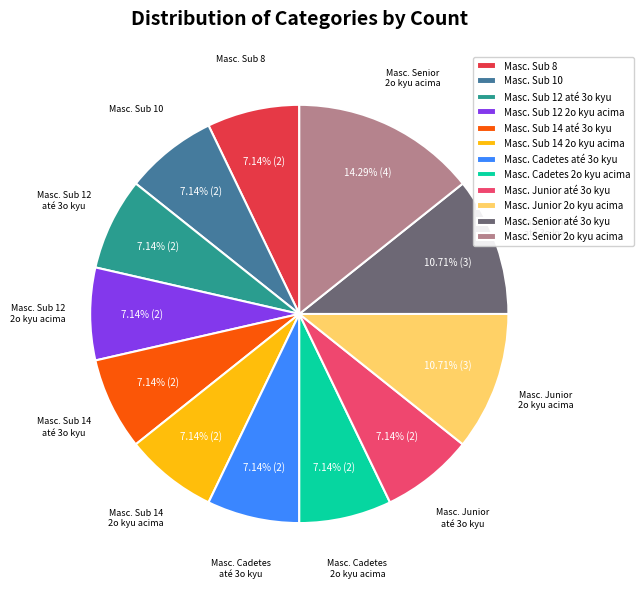

Count the number of slices in the pie.

12